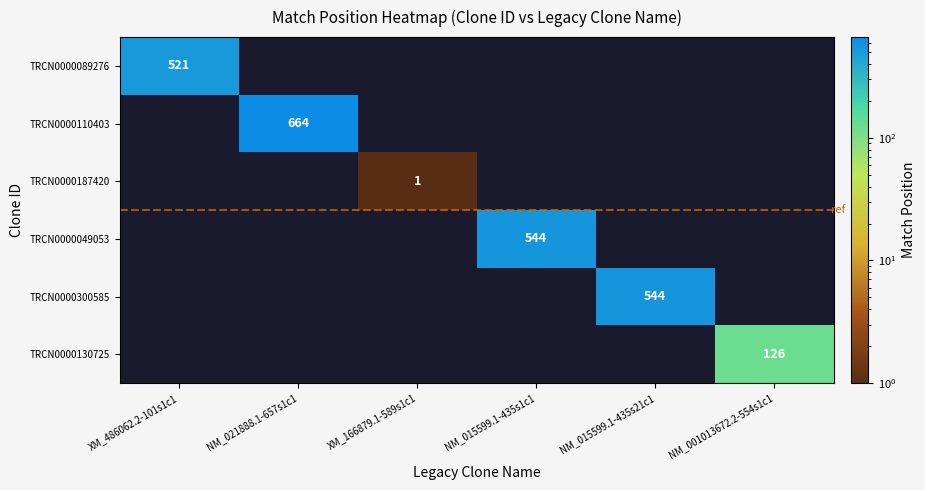

True or false: TRCN0000049053 has a value of 544 at NM_015599.1-435s1c1.

True